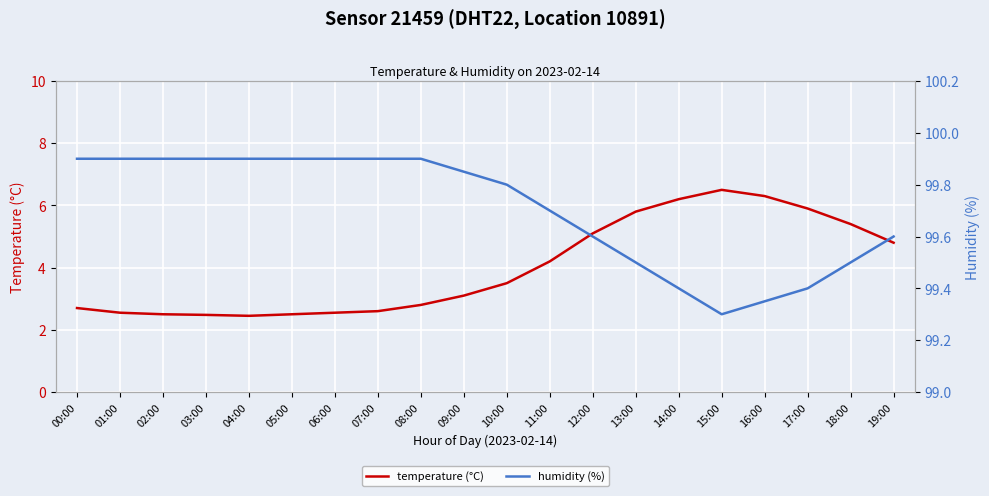

True or false: temperature (°C) and humidity (%) cross at least once.

False